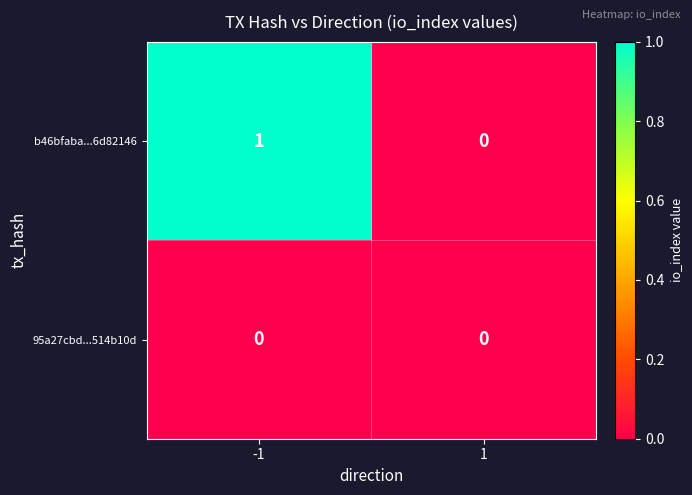

Which series has the widest spread of values?

b46bfaba...6d82146